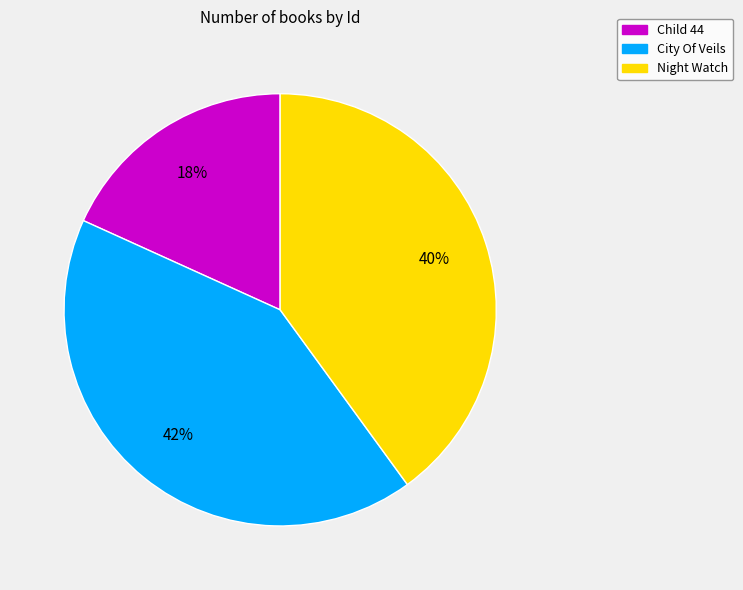

Rank the categories by value from lowest to highest.

Child 44, Night Watch, City Of Veils